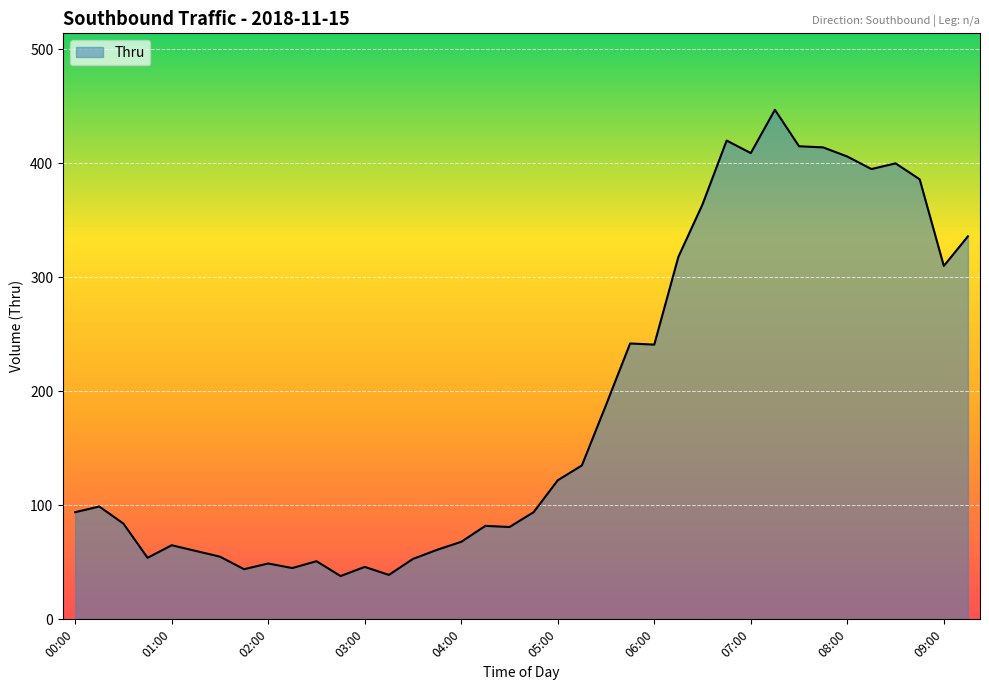

What is the minimum value shown in the chart?

38